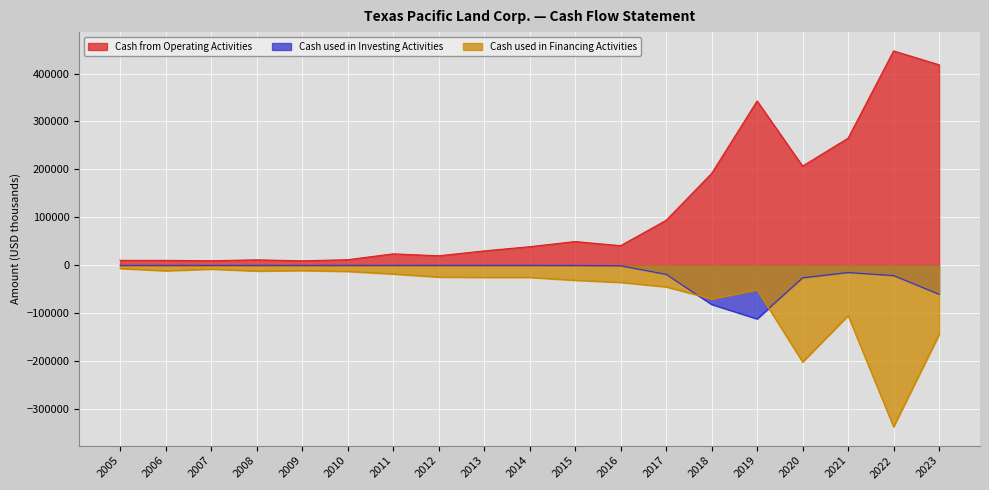

True or false: Cash used in Investing Activities has a value of -101 at 2006.

False